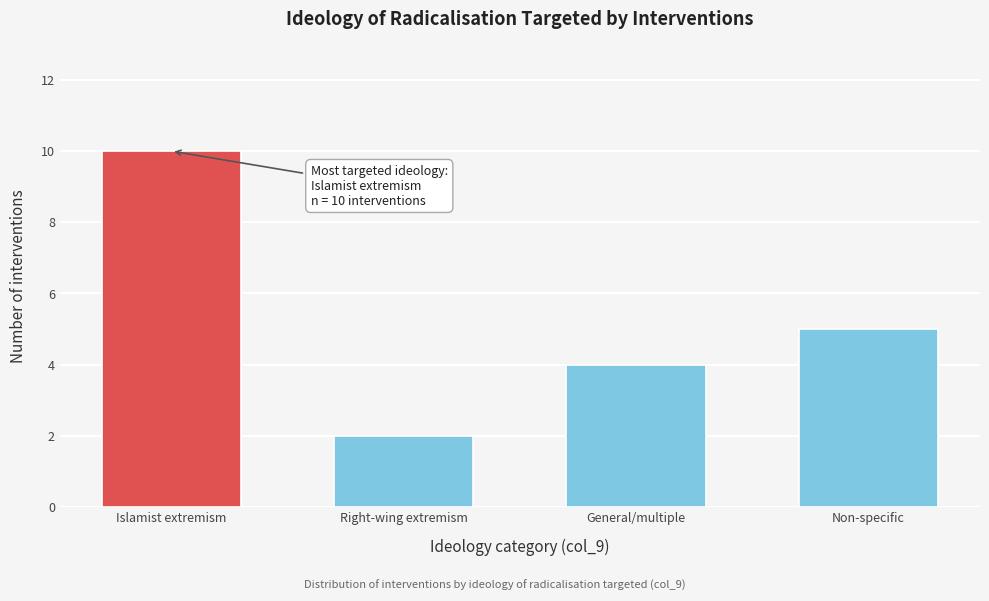

Reading right to left, transcribe all the data shown in this chart.

Non-specific=5	General/multiple=4	Right-wing extremism=2	Islamist extremism=10